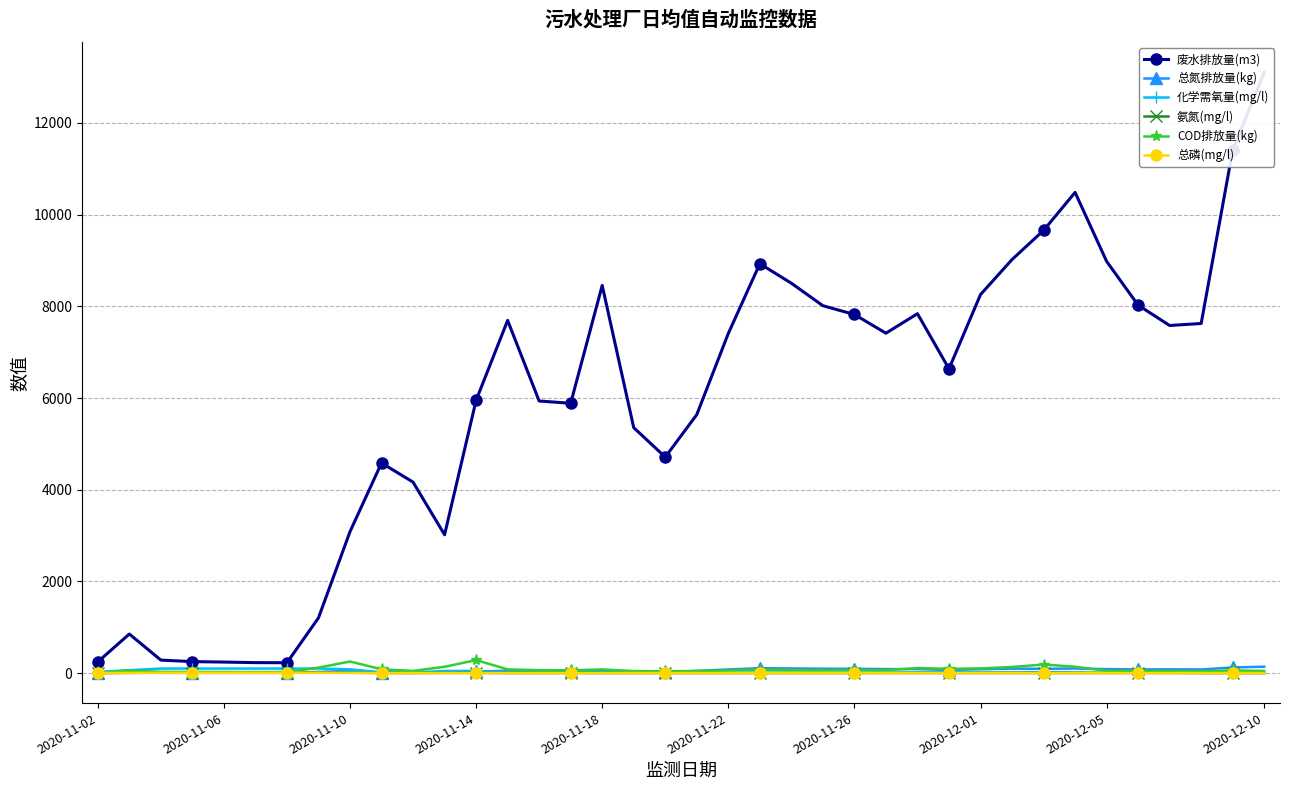

True or false: 总磷(mg/l) has more than 2 points higher than both neighbors.

True